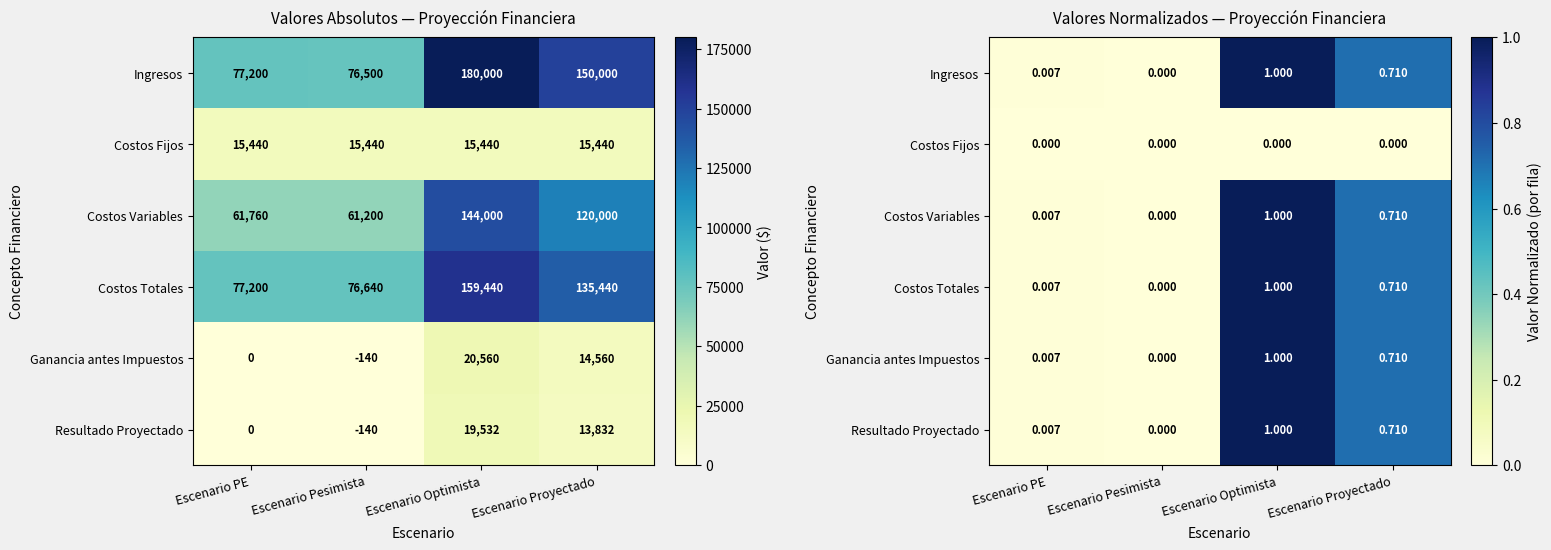

How many data points does each series have?

4